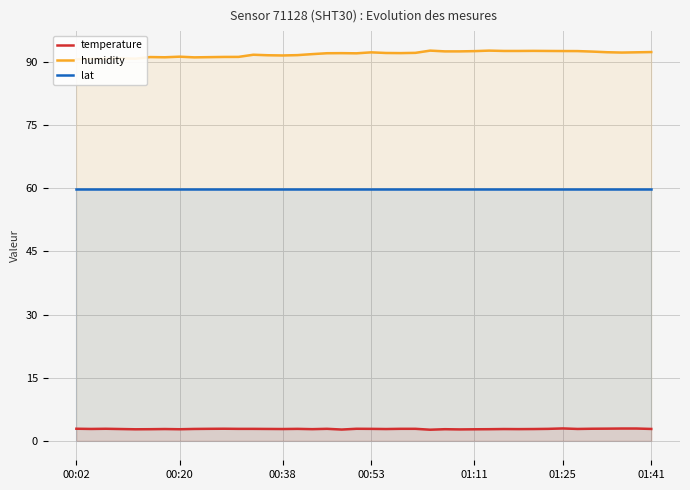

True or false: temperature and lat cross at least once.

False